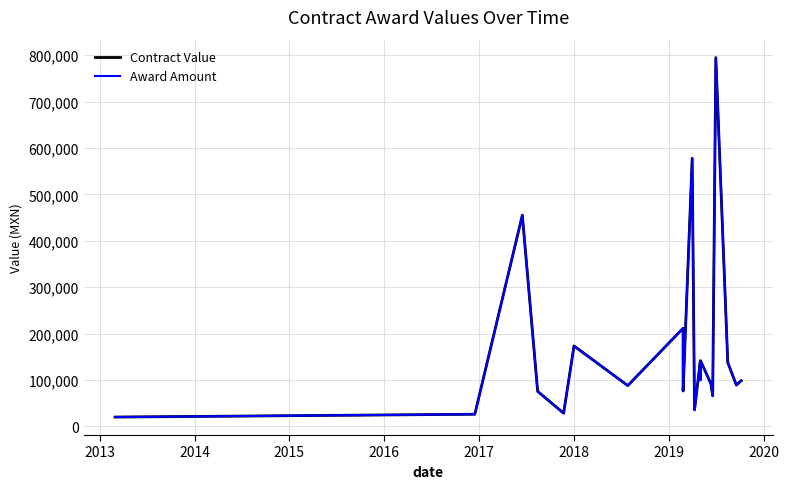

The Contract Value series shows 43443.4 at 2013. True or false?

False